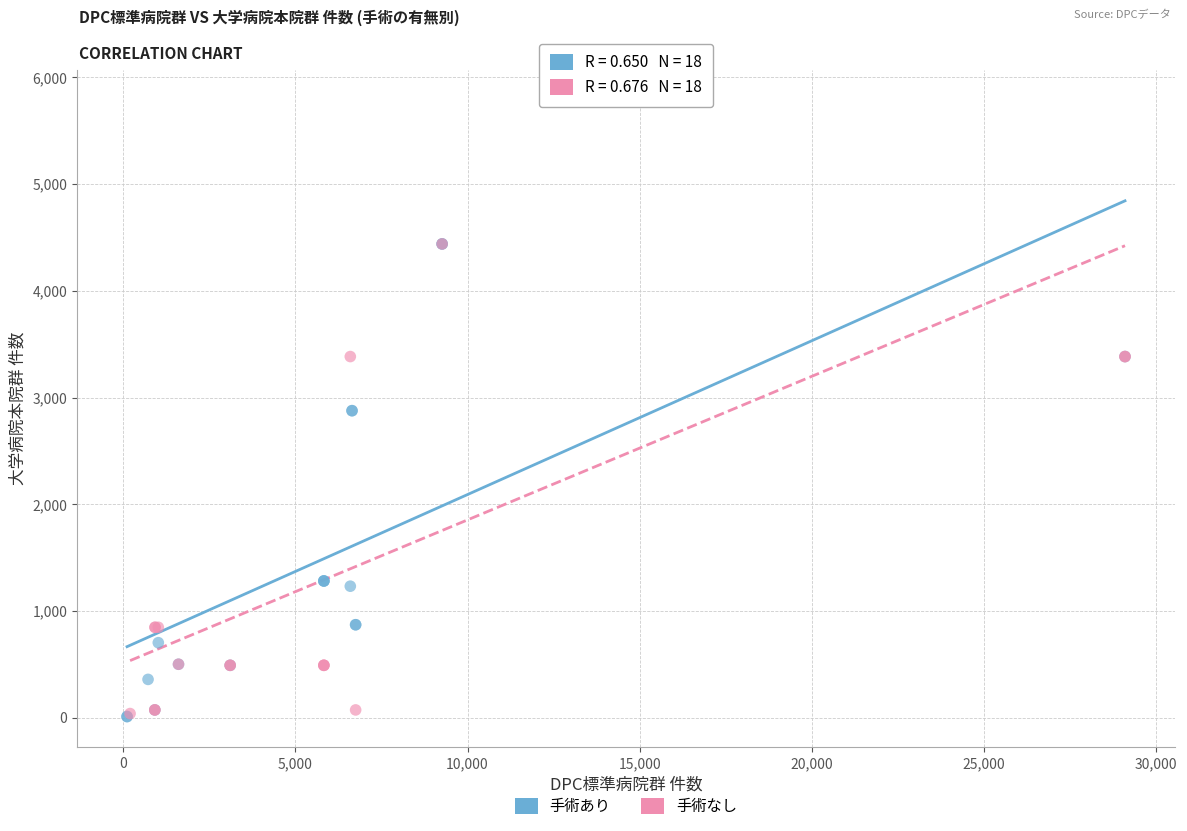

Which series reaches the maximum Y coordinate?

手術なし